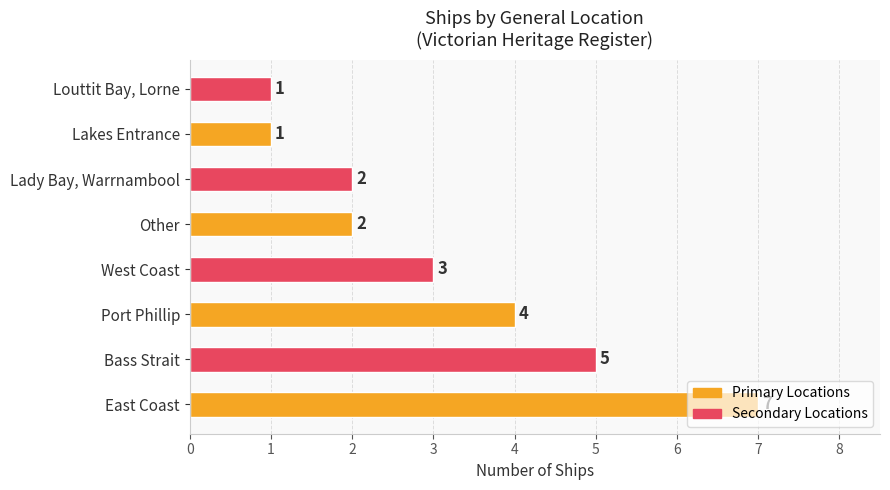

What is the sum of the values at Louttit Bay, Lorne and Lady Bay, Warrnambool?

3